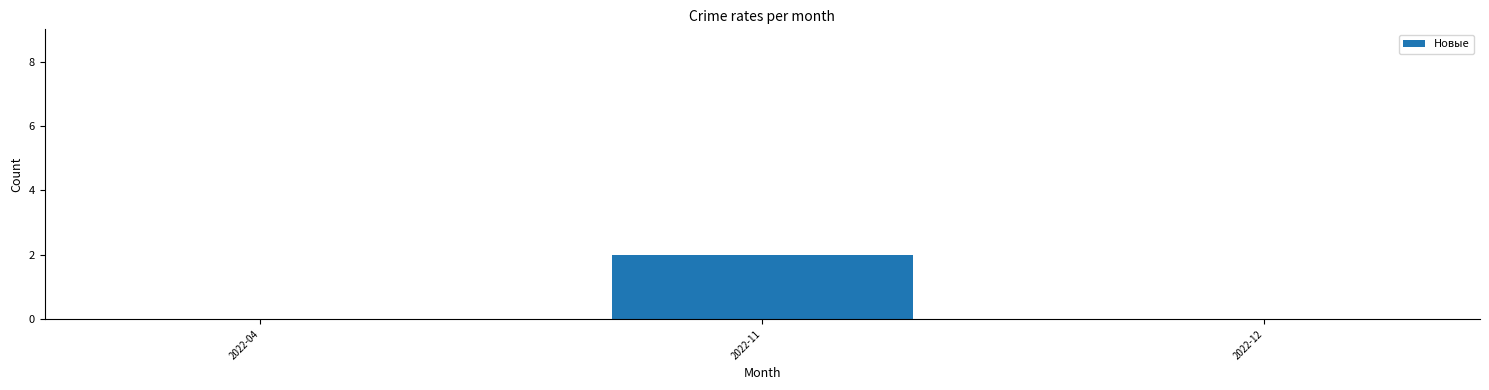

Which has a higher value, 2022-11 or 2022-04?

2022-11